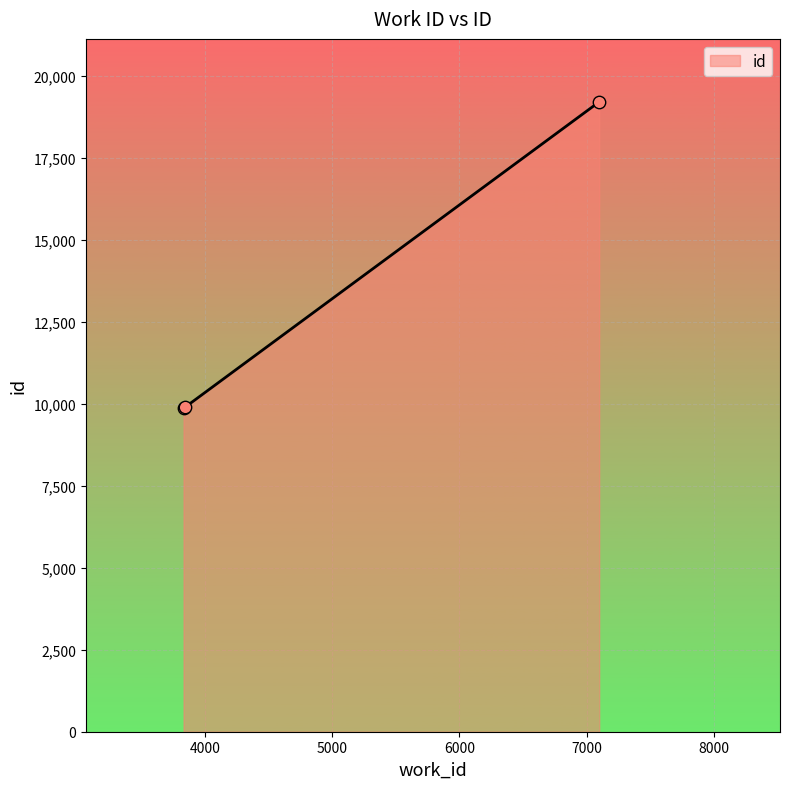

What is the greatest value displayed?

19197